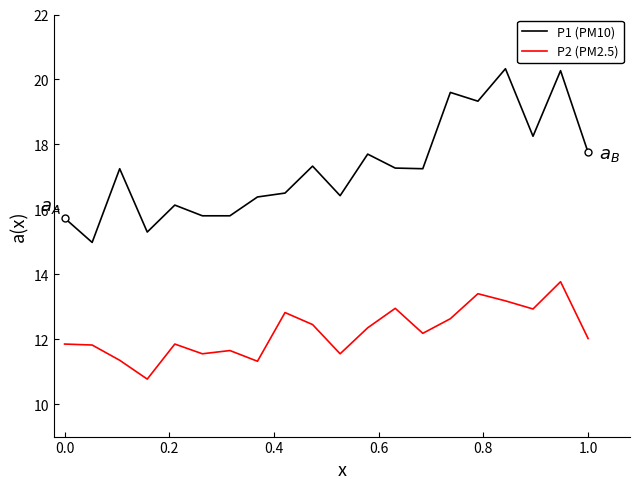

What is the lowest value of the P1 (PM10) series?

15.0